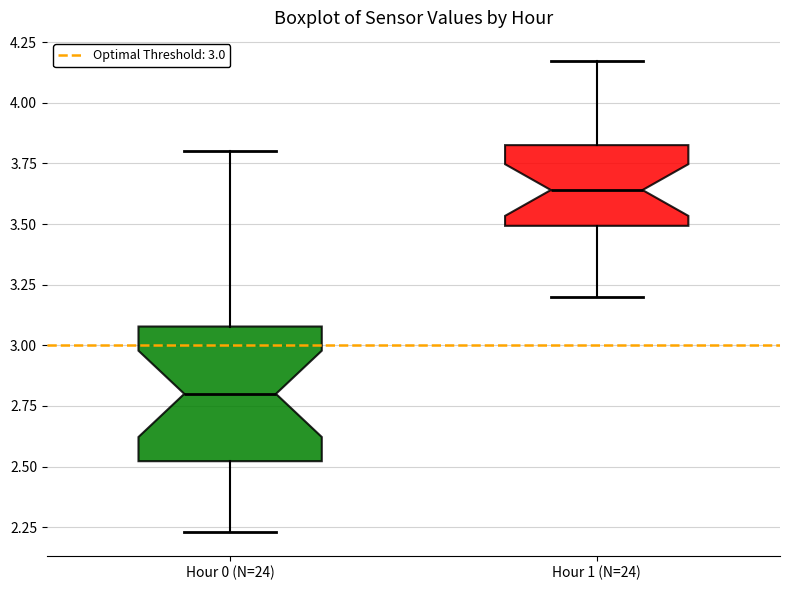

Reading left to right, read every box against the y-axis: the position of its median line, the range the box covers, and the ends of its whiskers. The values are not printed on the chart, so give them approximately, as read against the axis.

Hour 0 (N=24): median 2.80, box 2.50 to 3.10, whiskers 2.25 to 3.80
Hour 1 (N=24): median 3.65, box 3.50 to 3.85, whiskers 3.20 to 4.15